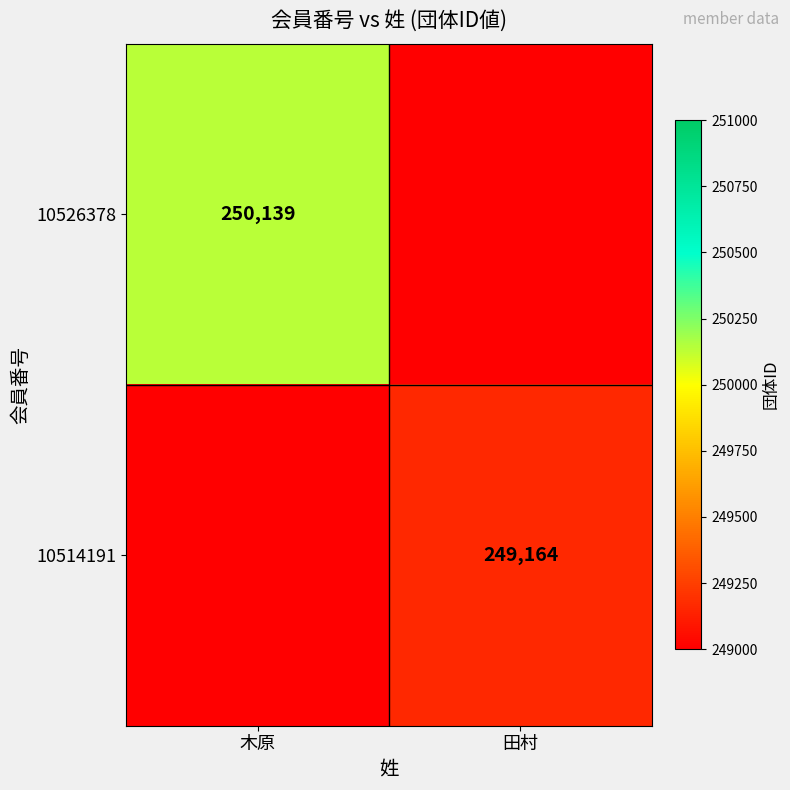

The 10526378 series shows 250139 at 木原. True or false?

True